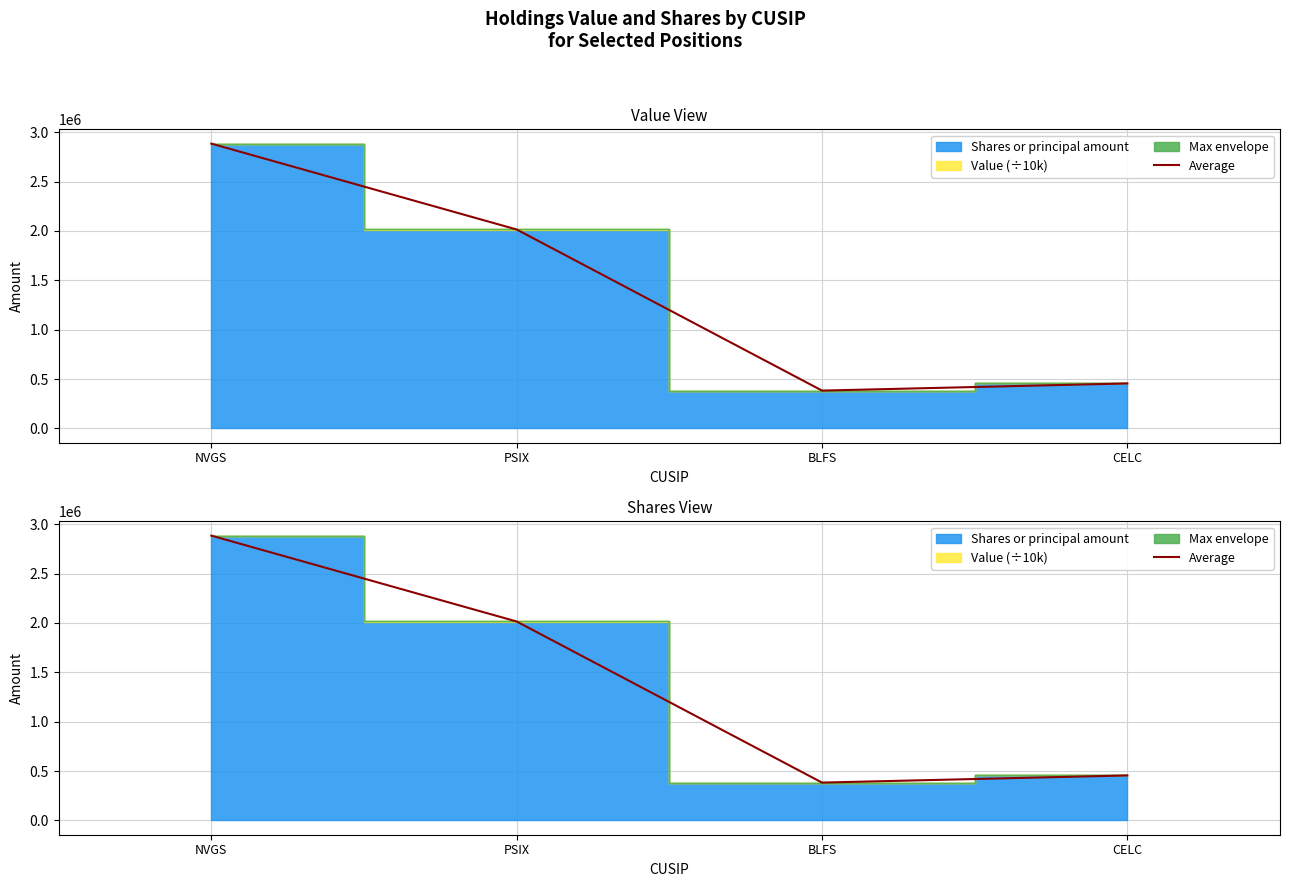

What is the difference between the maximum and minimum values?

2500224.8